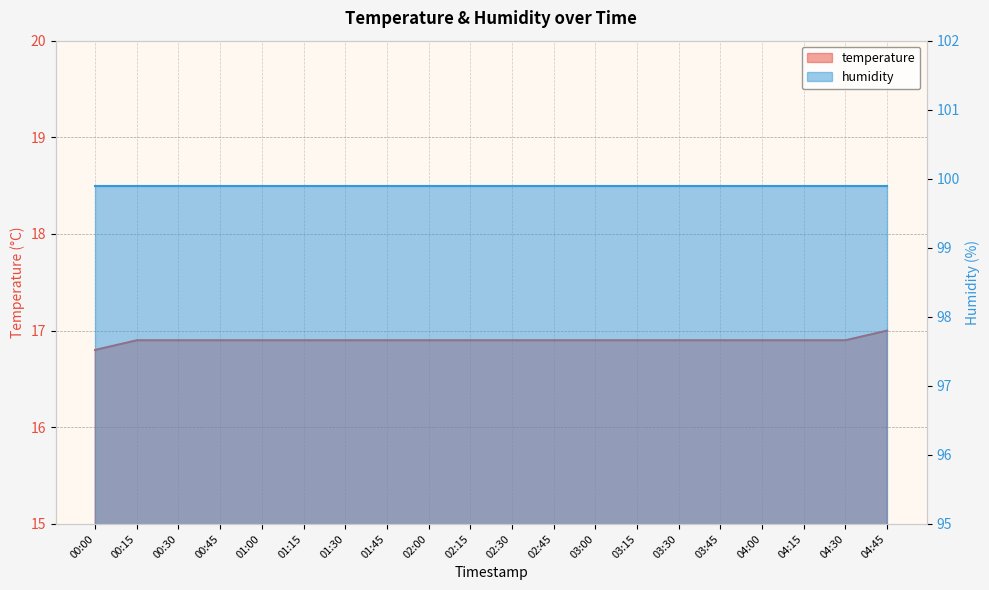

What is the value of the 9th point from the left?

16.9